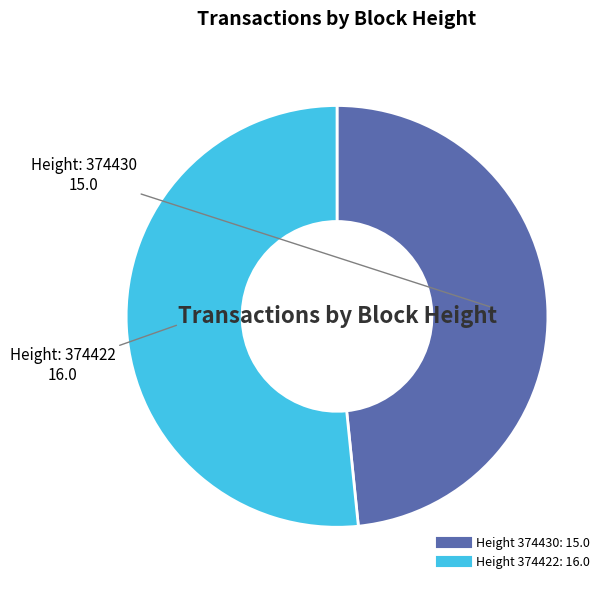

Is there a majority slice in this chart?

Yes